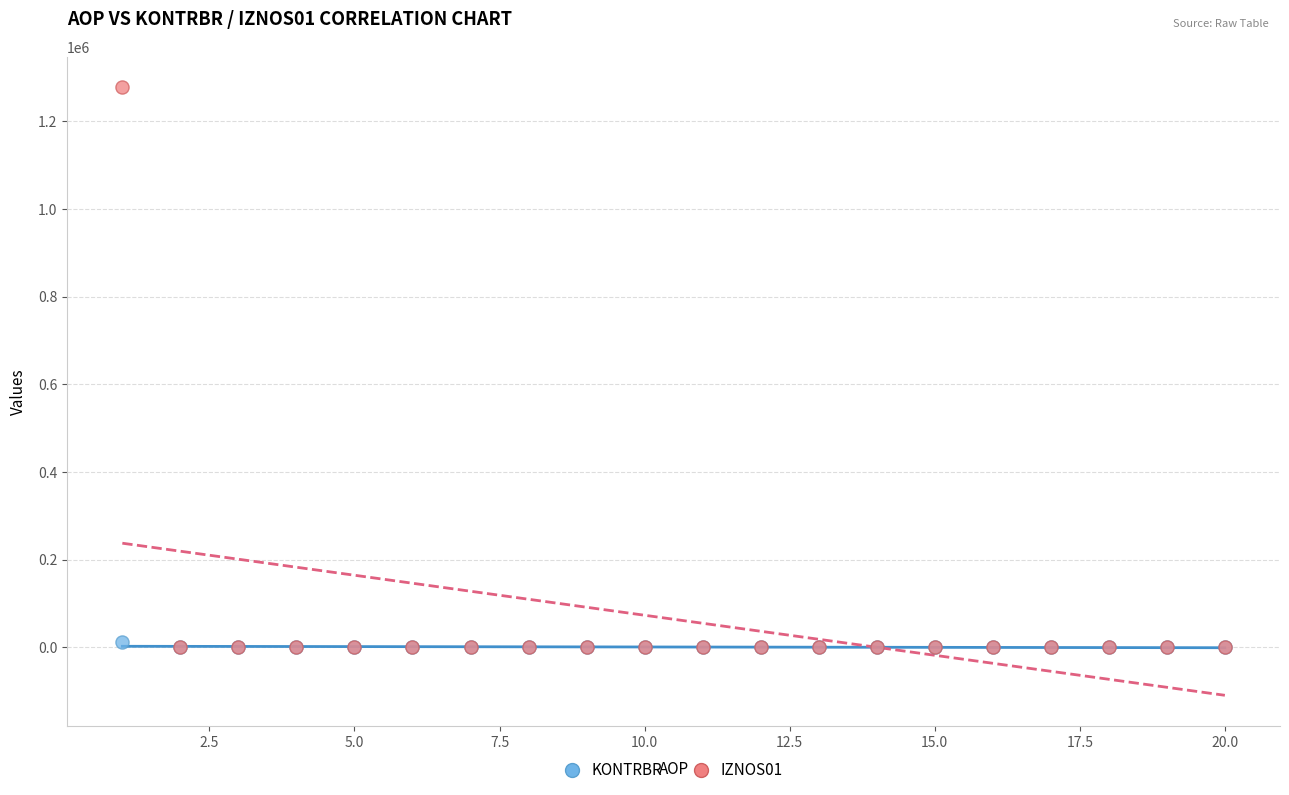

Which series reaches the maximum Y coordinate?

IZNOS01